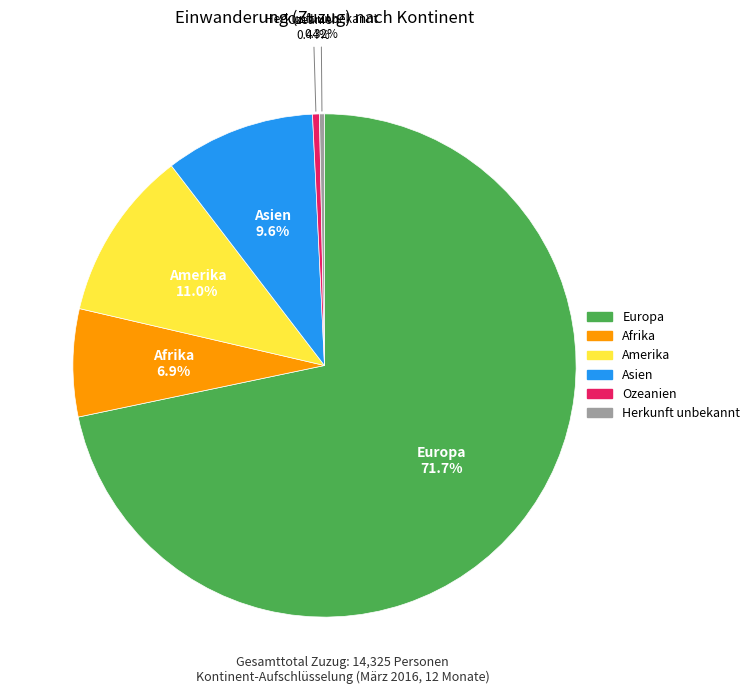

How many segments does this pie chart have?

6